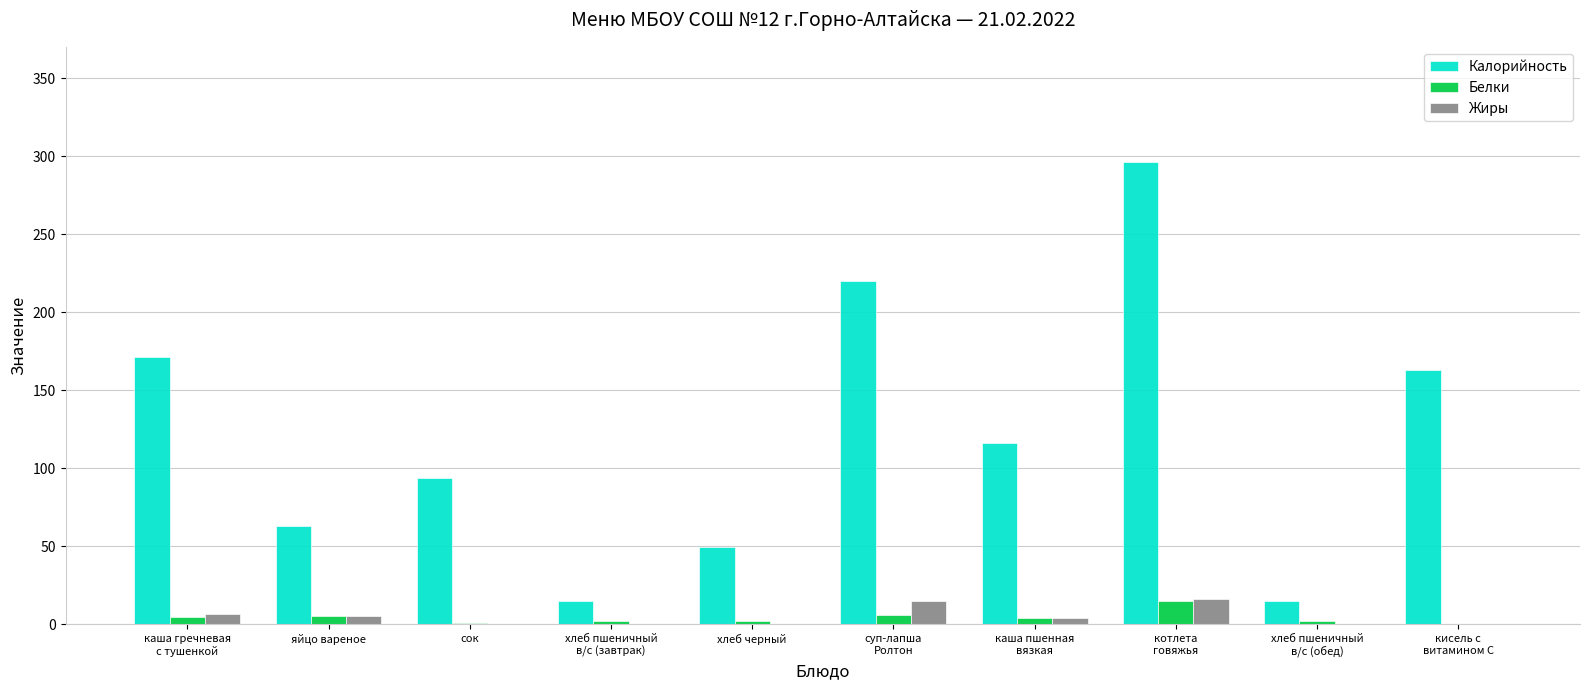

Which series changed the most between хлеб черный and хлеб пшеничный
в/с (обед)?

Калорийность